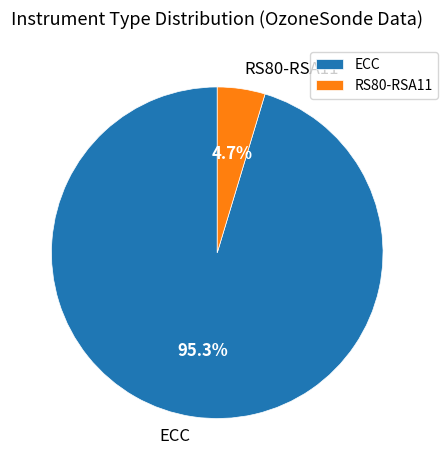

How much of the chart is everything except ECC?

4.7%